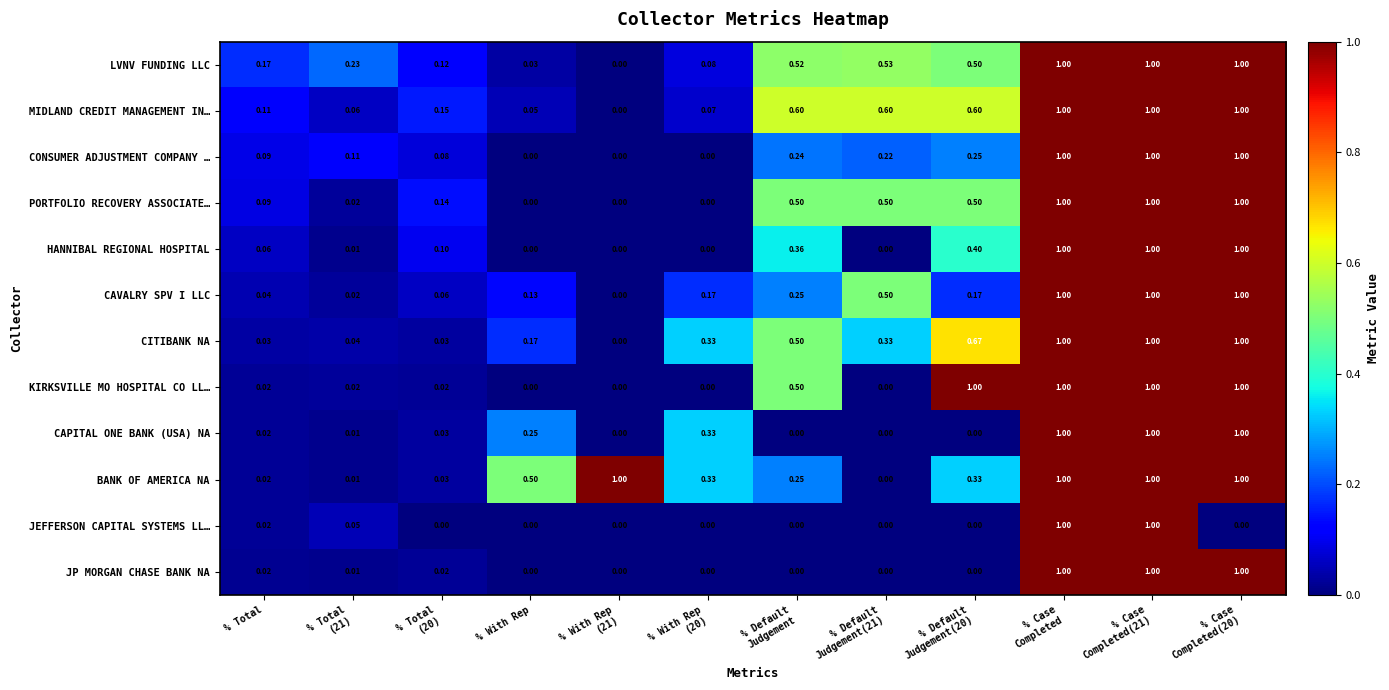

Which series has the largest total across all categories?

BANK OF AMERICA NA